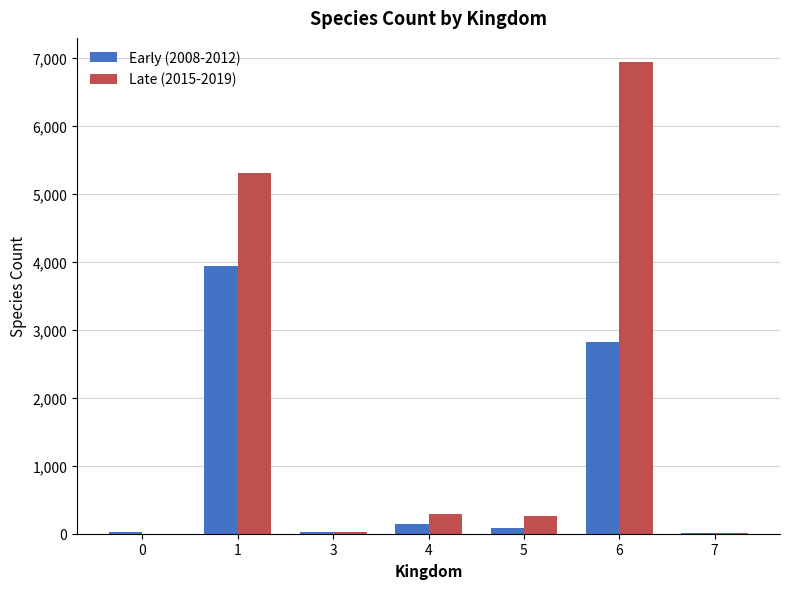

How many series are shown in this chart?

2